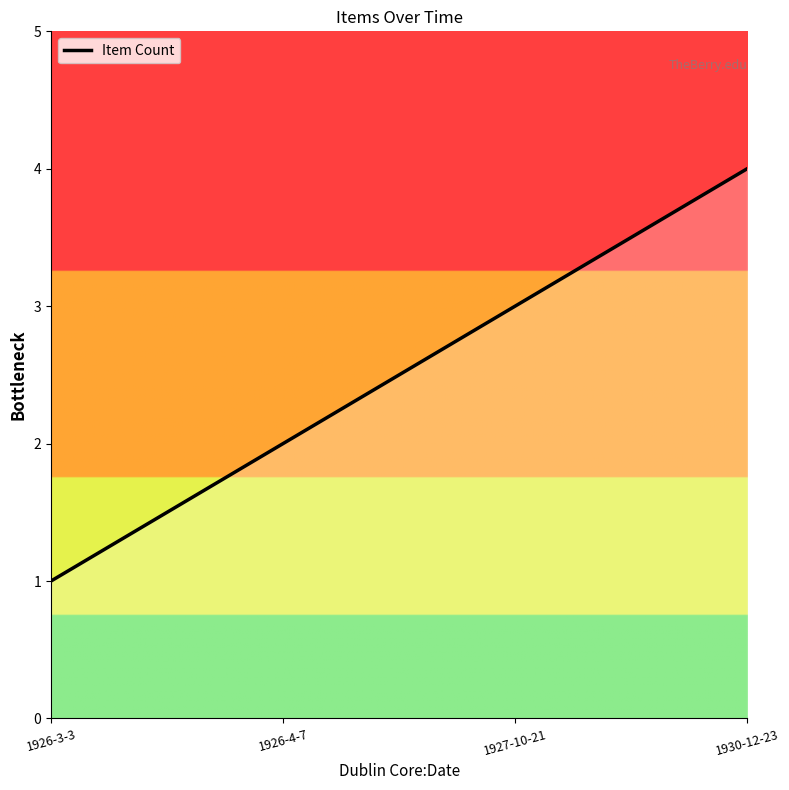

What is the approximate value at 1930-12-23?

4